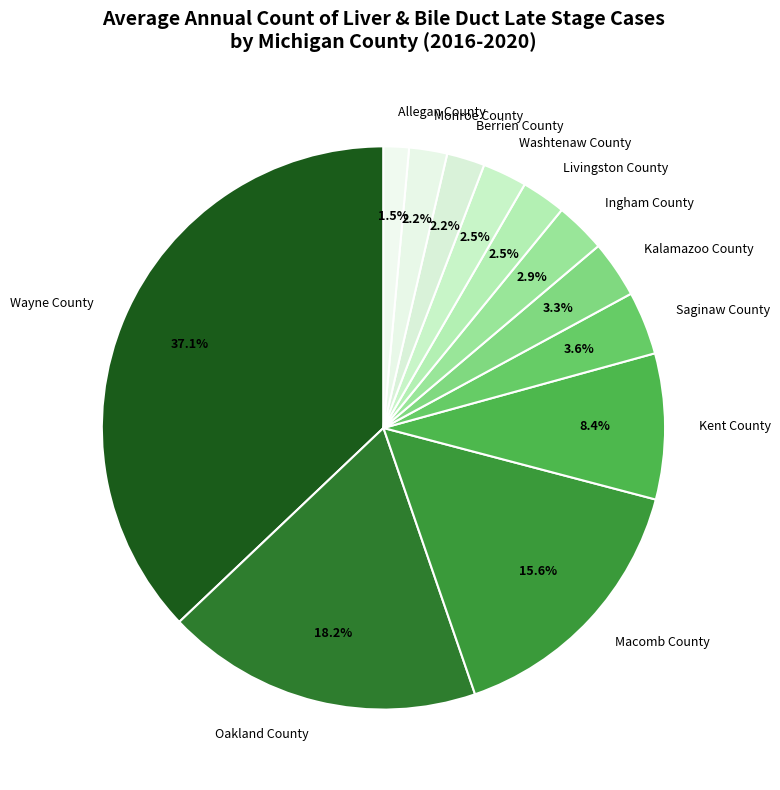

Which slice is the smallest?

Allegan County